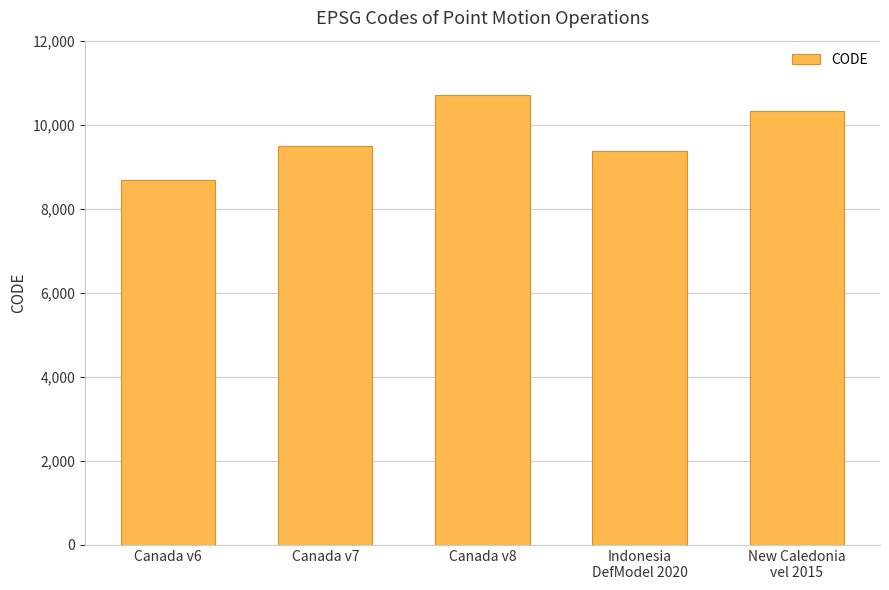

Where is the data nearest to the value 9691?

Canada v7